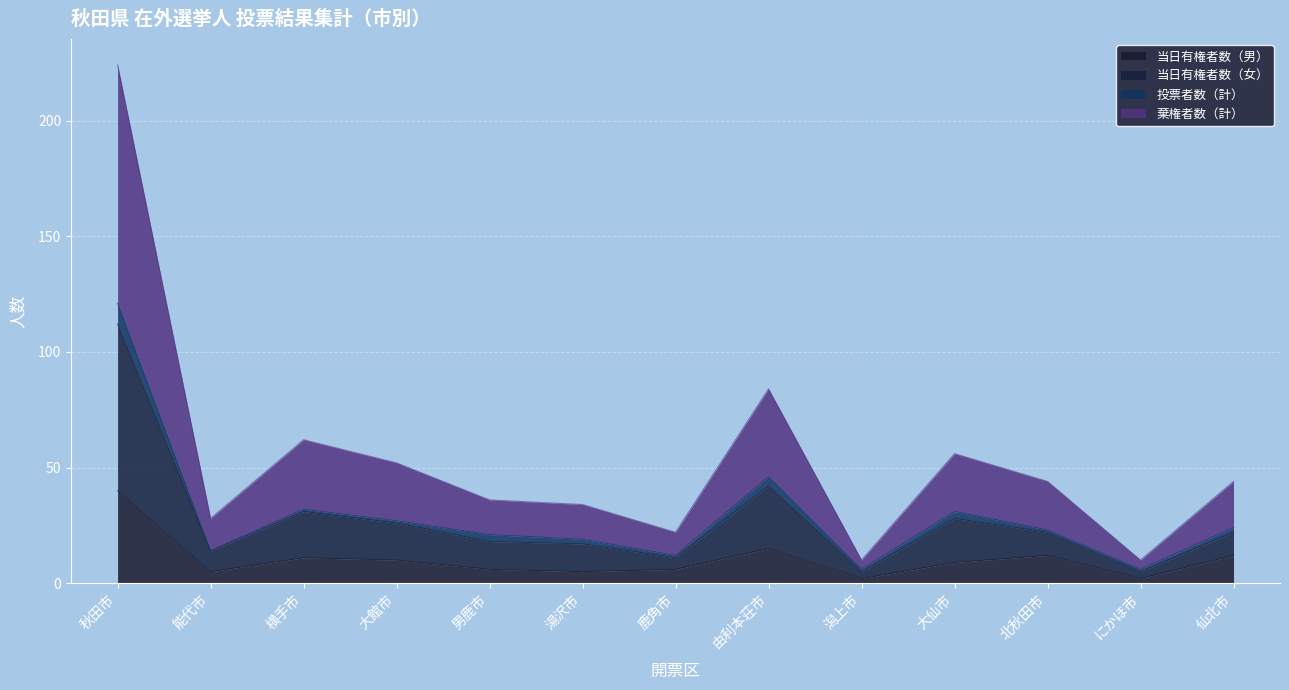

The 当日有権者数（男） series shows 7 at 横手市. True or false?

False